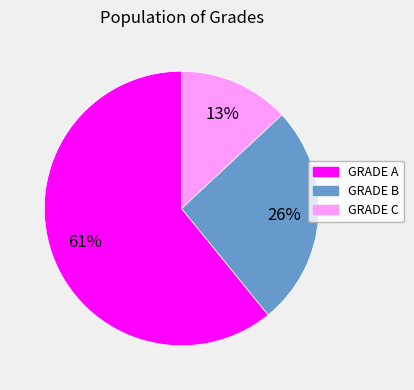

What is the smallest slice in the pie chart?

GRADE C